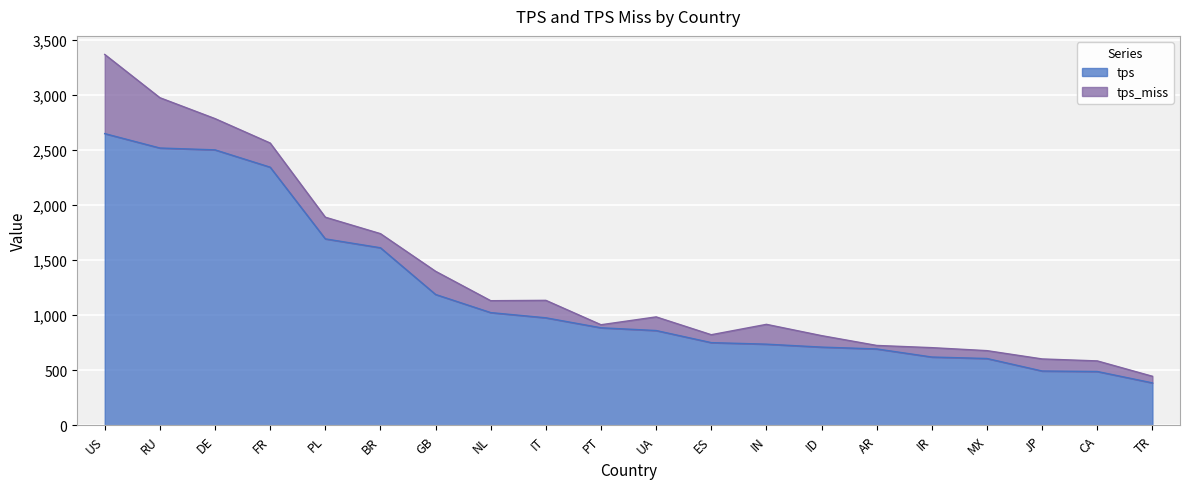

What is the sum of all values?

23727.1